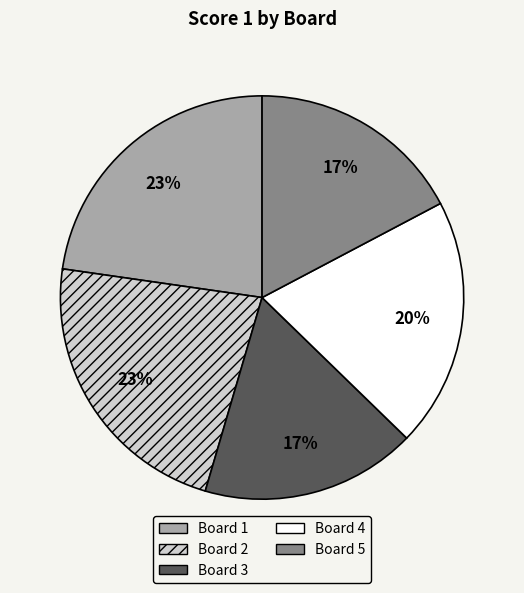

To the nearest percent, what portion does Board 1 represent?

23%